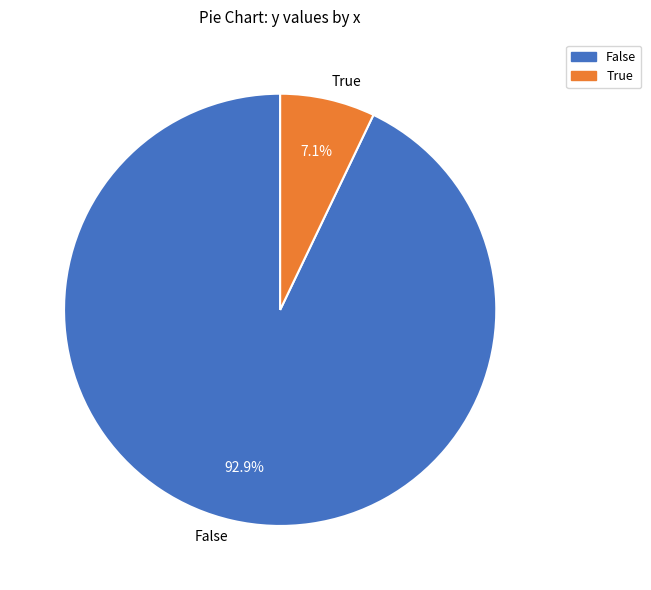

To the nearest percent, what is the difference between the largest and smallest slice percentages?

86%